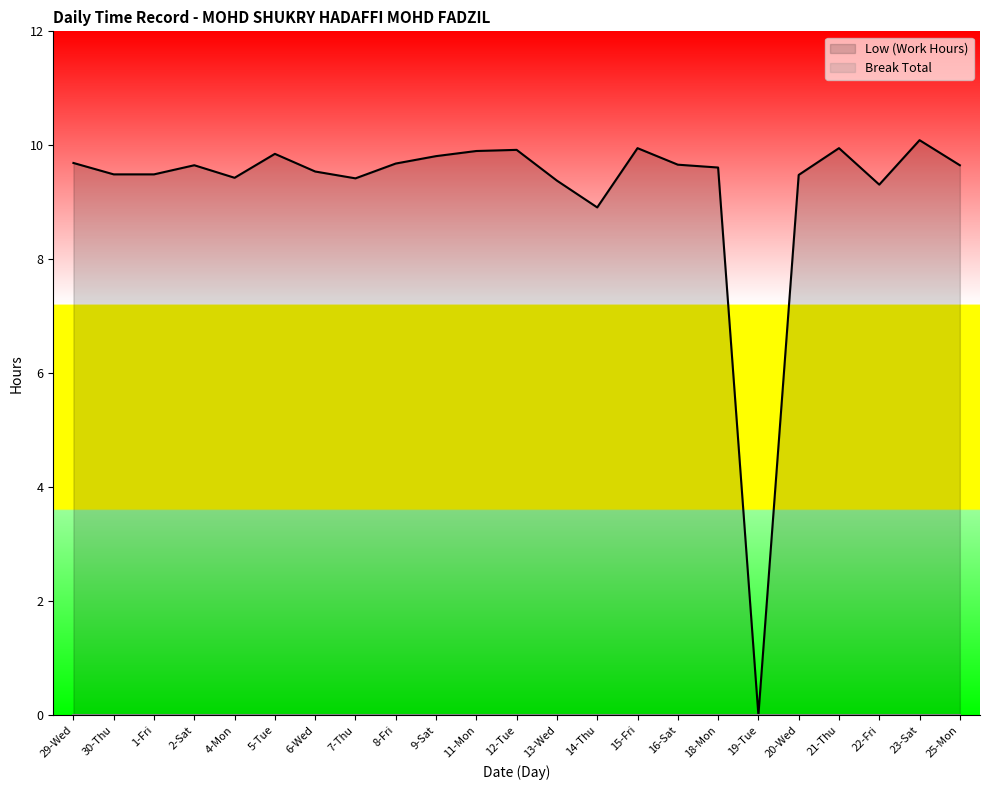

Read the Low (Work Hours) value at 11-Mon.

9.9